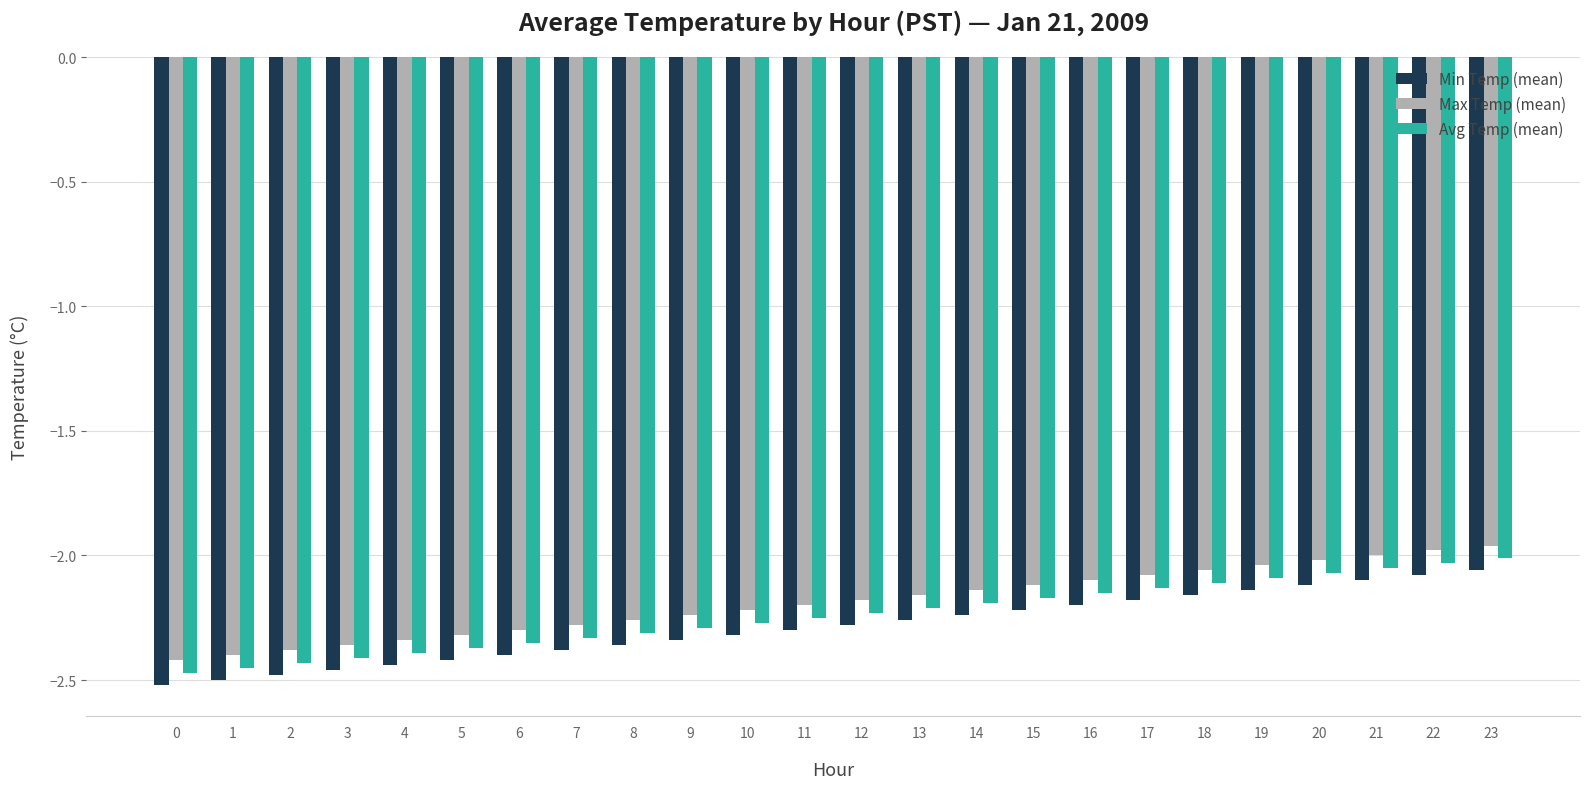

How many distinct data groups are displayed?

3